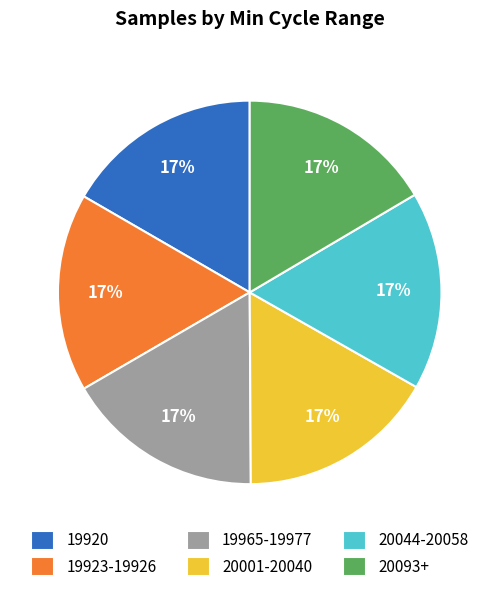

Is 19965-19977 the majority of the pie?

No